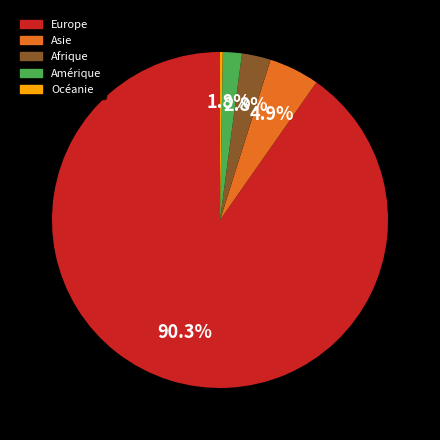

What is the largest slice in the pie chart?

Europe